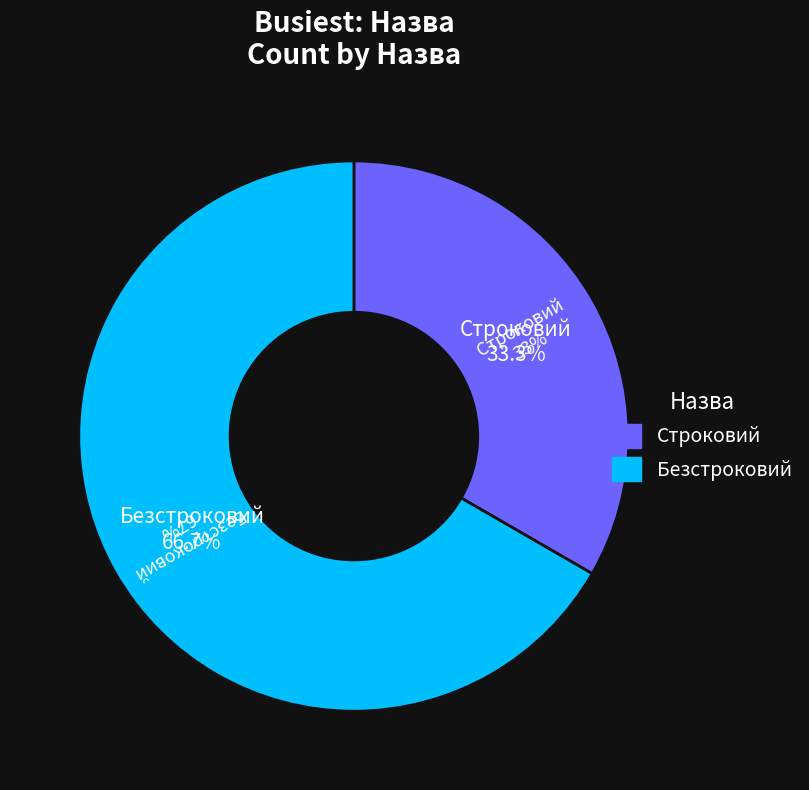

To the nearest percent, what is the difference between the largest and smallest slice percentages?

33%